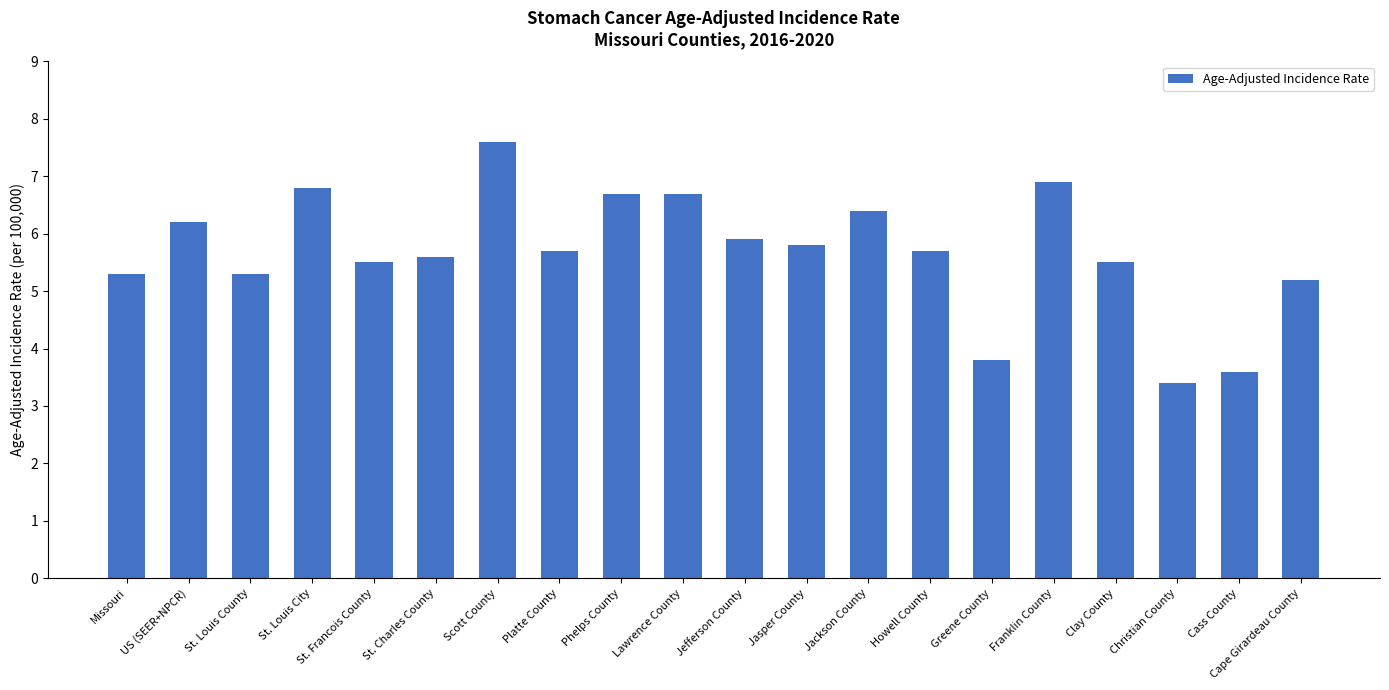

The chart shows a value of 5.3 at Missouri. True or false?

True